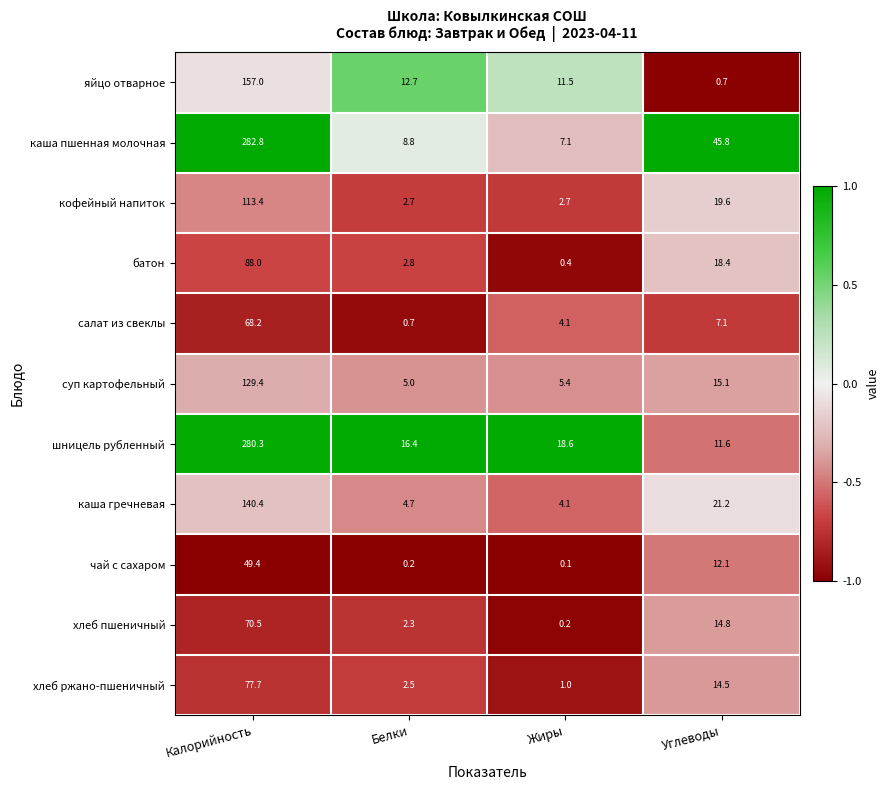

The value of суп картофельный at Жиры is 8.2. True or false?

False